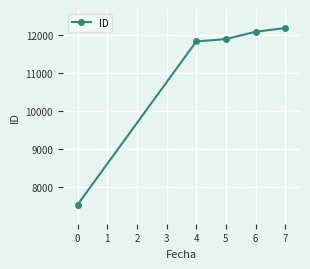

What is the value of the 5th point from the left?

12169